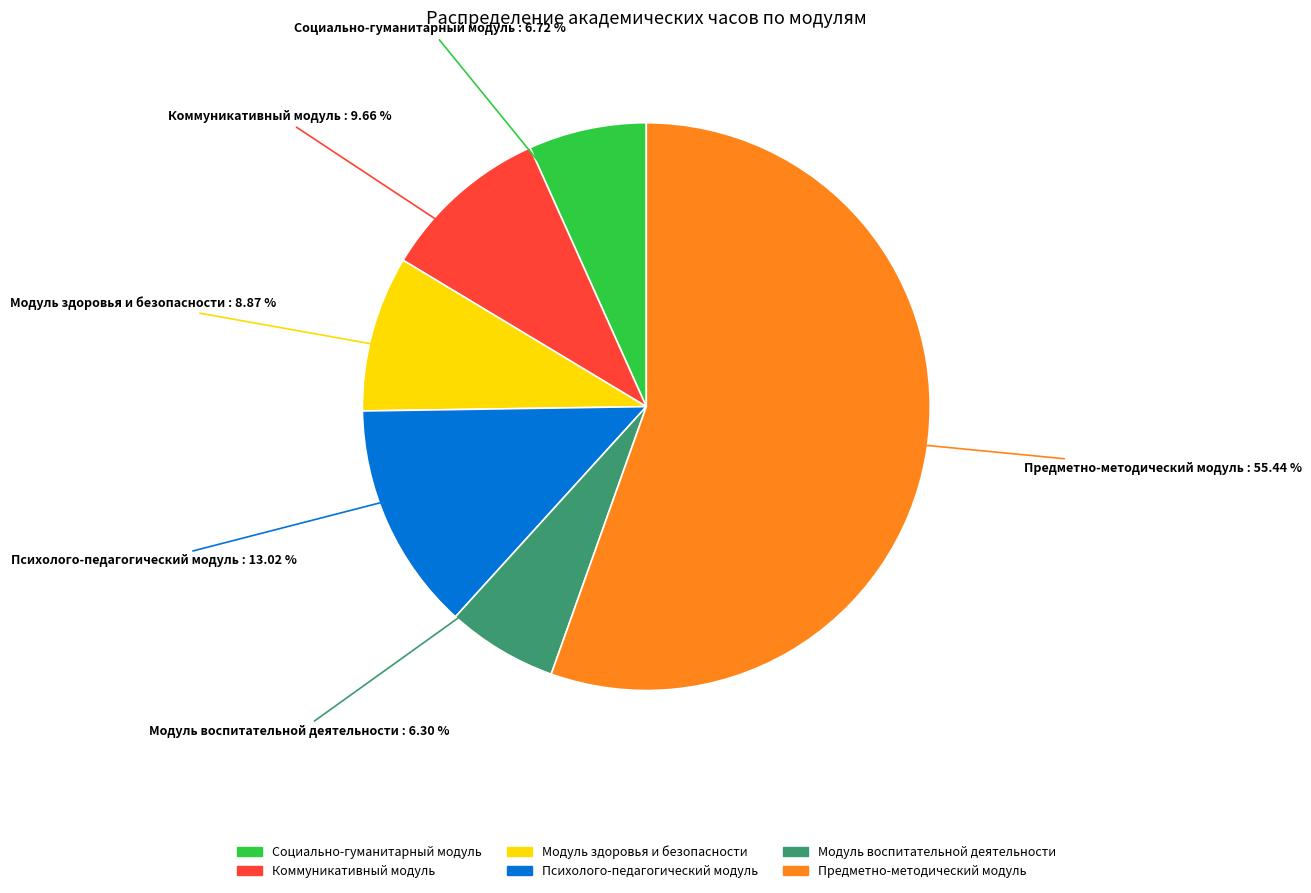

The Коммуникативный модуль slice represents 3% of the pie. True or false?

False